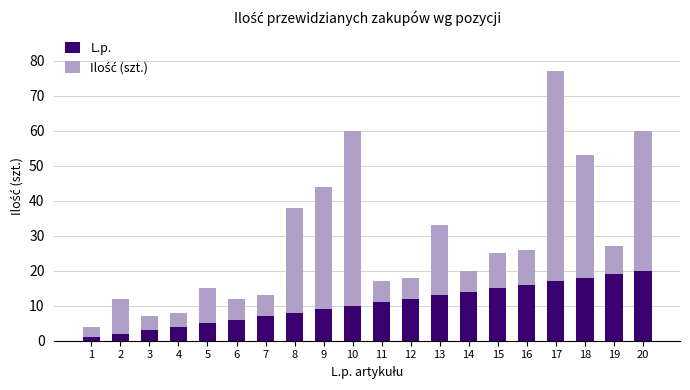

Is it true that L.p. equals 16 at 11?

False